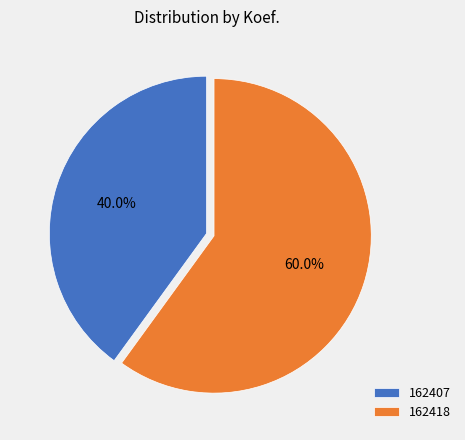

The 162407 slice represents 40% of the pie. True or false?

True